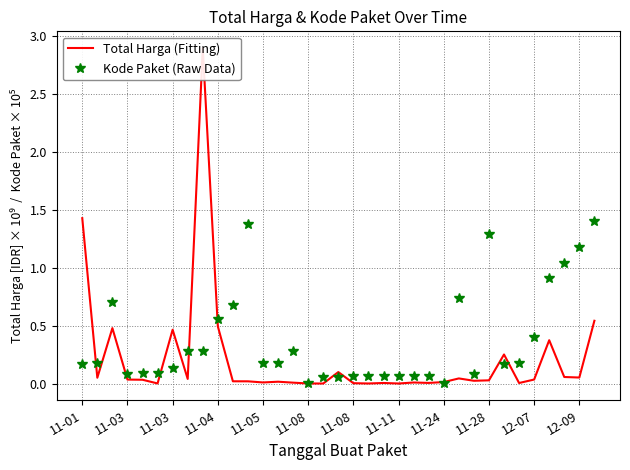

What is the difference between the maximum and minimum values in the Total Harga (Fitting) series?

2.9